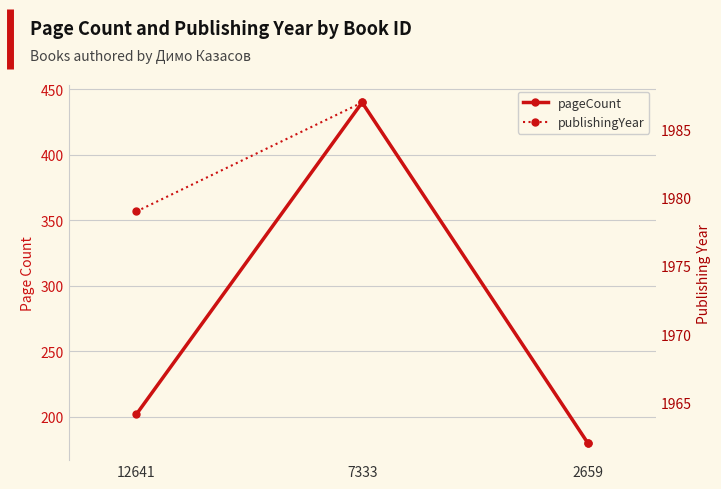

At 7333, list the series in order from smallest to largest.

pageCount, publishingYear